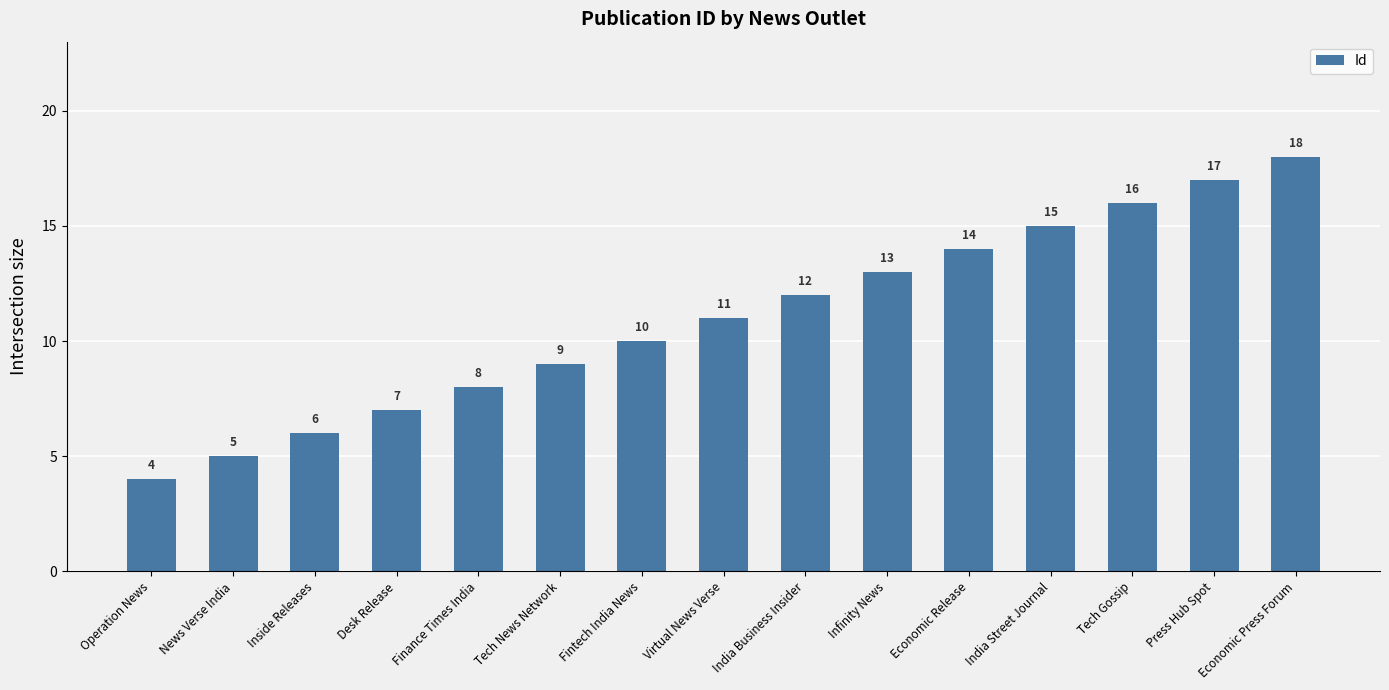

Which label corresponds to the largest value in the chart?

Economic Press Forum